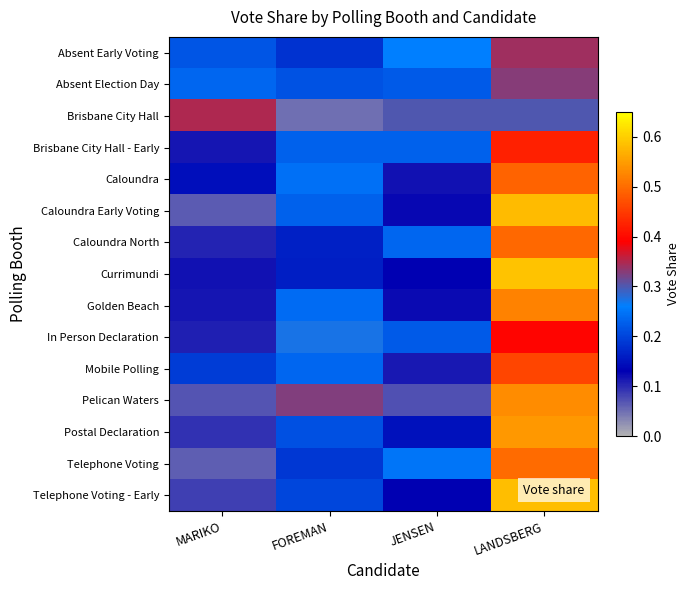

Reading left to right, list all the values displayed in this chart.

Absent Early Voting: MARIKO=0.2	FOREMAN=0.2	JENSEN=0.3	LANDSBERG=0.3
Absent Election Day: MARIKO=0.2	FOREMAN=0.2	JENSEN=0.2	LANDSBERG=0.3
Brisbane City Hall: MARIKO=0.3	FOREMAN=0.1	JENSEN=0.3	LANDSBERG=0.3
Brisbane City Hall - Early: MARIKO=0.1	FOREMAN=0.2	JENSEN=0.2	LANDSBERG=0.4
Caloundra: MARIKO=0.1	FOREMAN=0.2	JENSEN=0.1	LANDSBERG=0.5
Caloundra Early Voting: MARIKO=0.1	FOREMAN=0.2	JENSEN=0.1	LANDSBERG=0.6
Caloundra North: MARIKO=0.1	FOREMAN=0.2	JENSEN=0.2	LANDSBERG=0.5
Currimundi: MARIKO=0.1	FOREMAN=0.2	JENSEN=0.1	LANDSBERG=0.6
Golden Beach: MARIKO=0.1	FOREMAN=0.2	JENSEN=0.1	LANDSBERG=0.5
In Person Declaration: MARIKO=0.1	FOREMAN=0.3	JENSEN=0.2	LANDSBERG=0.4
Mobile Polling: MARIKO=0.2	FOREMAN=0.2	JENSEN=0.1	LANDSBERG=0.5
Pelican Waters: MARIKO=0.1	FOREMAN=0.3	JENSEN=0.1	LANDSBERG=0.5
Postal Declaration: MARIKO=0.1	FOREMAN=0.2	JENSEN=0.1	LANDSBERG=0.5
Telephone Voting: MARIKO=0.1	FOREMAN=0.2	JENSEN=0.2	LANDSBERG=0.5
Telephone Voting - Early: MARIKO=0.1	FOREMAN=0.2	JENSEN=0.1	LANDSBERG=0.6